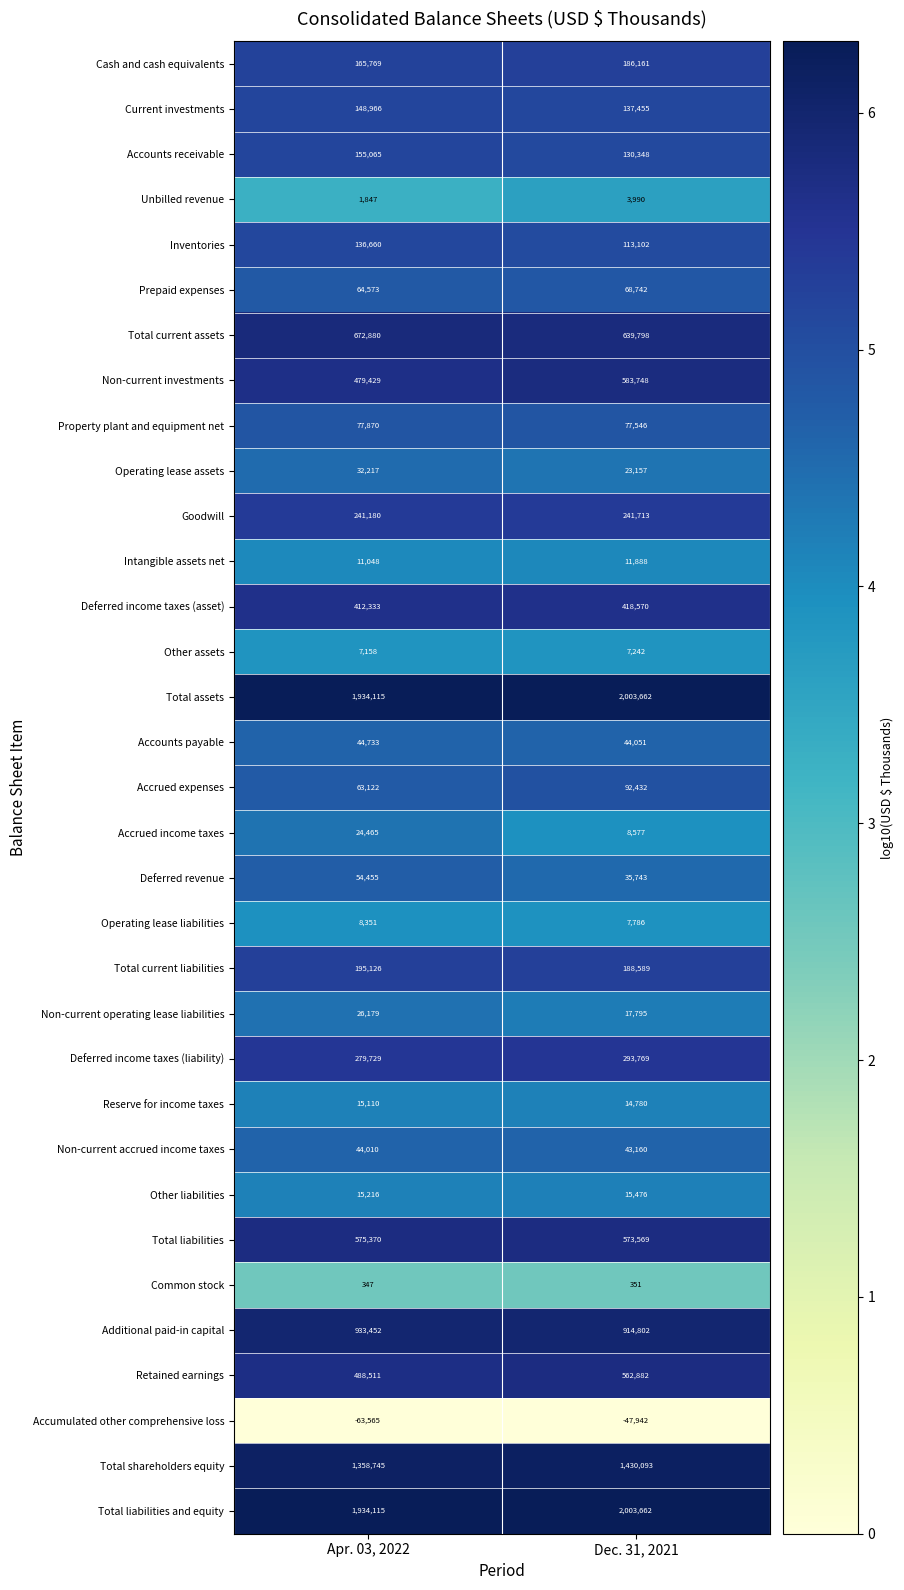

Between Apr. 03, 2022 and Dec. 31, 2021, which series saw the biggest shift?

Non-current investments